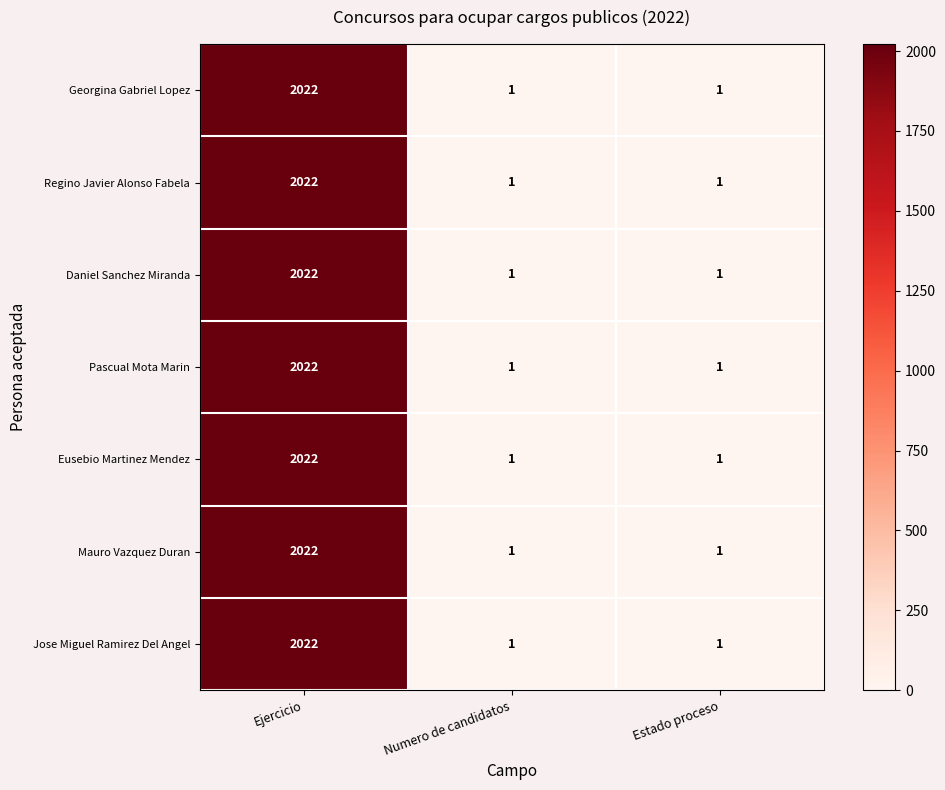

At which label does Pascual Mota Marin reach its peak?

Ejercicio